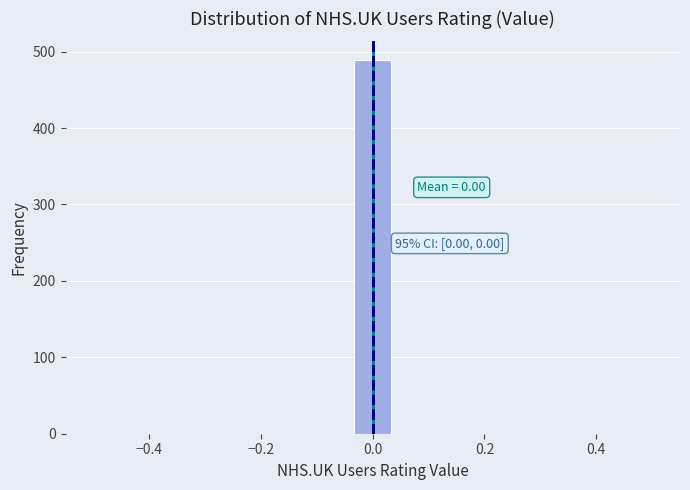

Around what value on the x-axis is the tallest bar? Give the approximate position of its centre, as read against the axis.

0.00